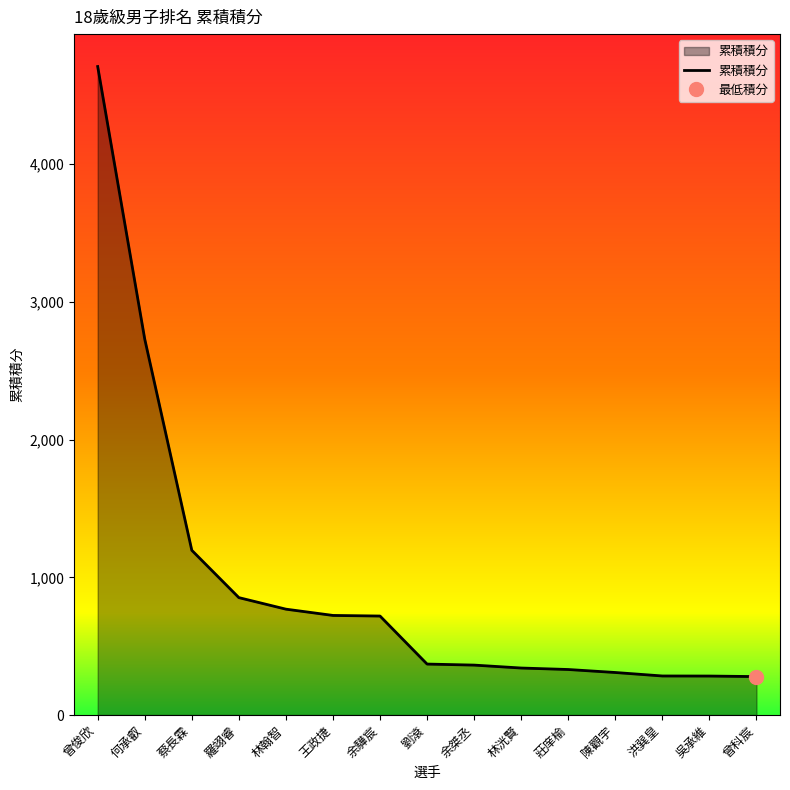

How many data points are above 370?

7